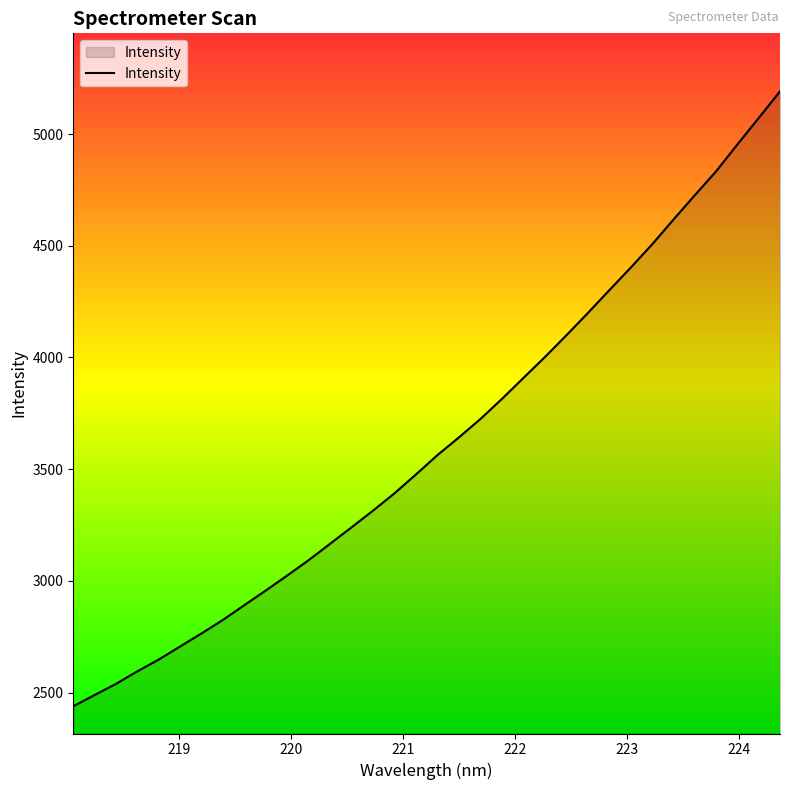

How many values exceed 3563?

17